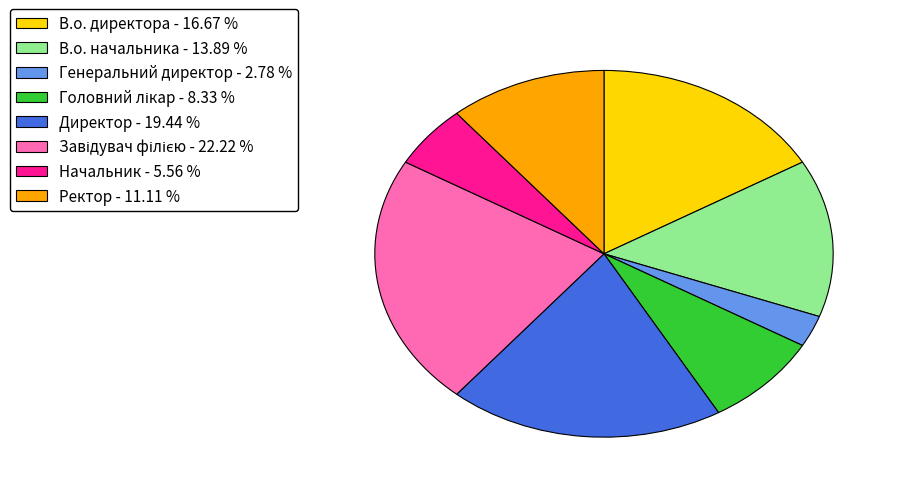

Approximately how many times larger is the value at В.о. директора - 16.67 % compared to В.о. начальника - 13.89 %?

1.2